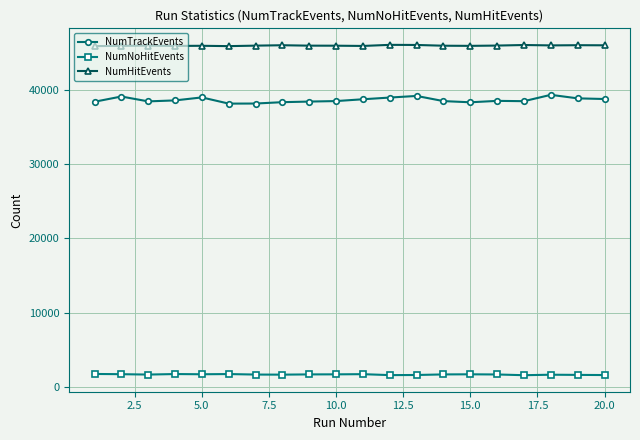

True or false: NumHitEvents has more than 1 points higher than both neighbors.

True